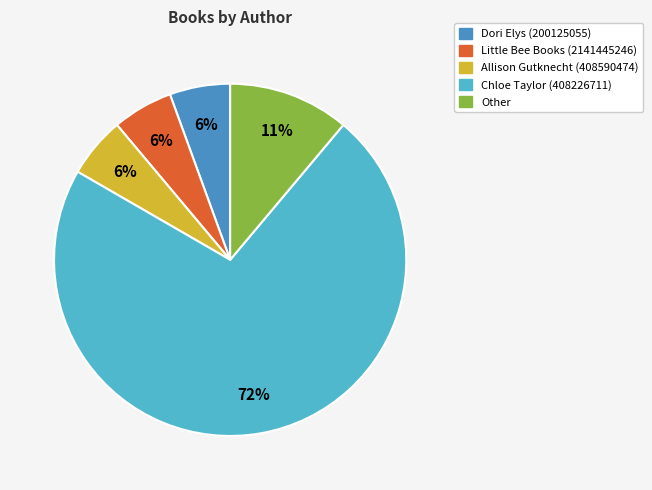

How many segments does this pie chart have?

5